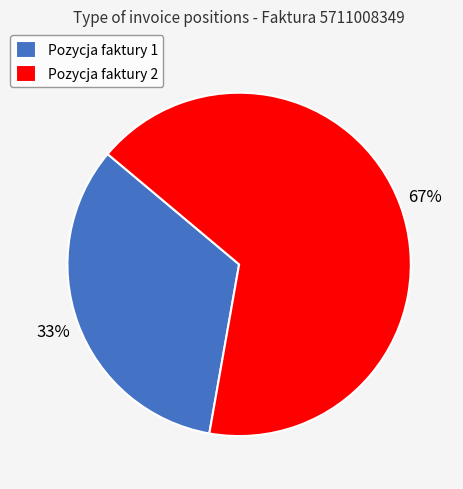

Which has a higher value, Pozycja faktury 1 or Pozycja faktury 2?

Pozycja faktury 2